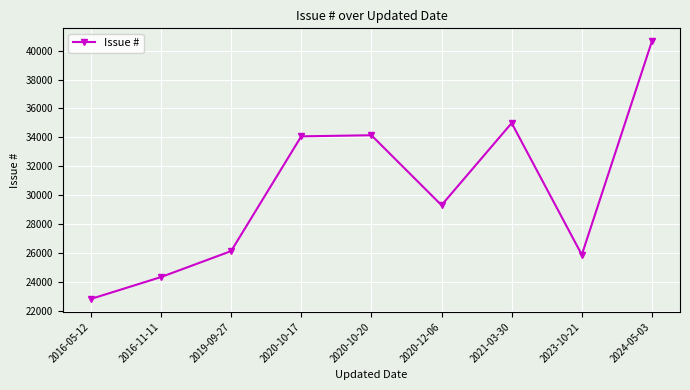

Where is the first local minimum?

2020-12-06